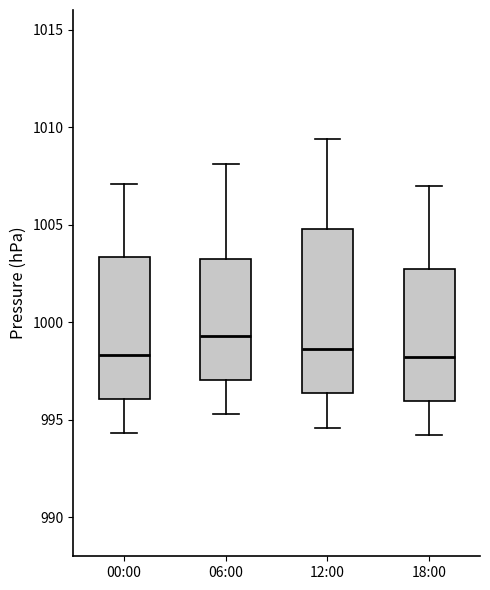

Comparing the boxes themselves (not the whiskers), which one is the tallest?

12:00